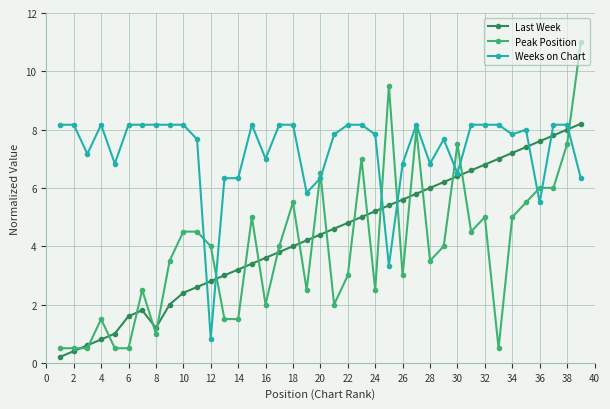

How many data points does each series have?

39